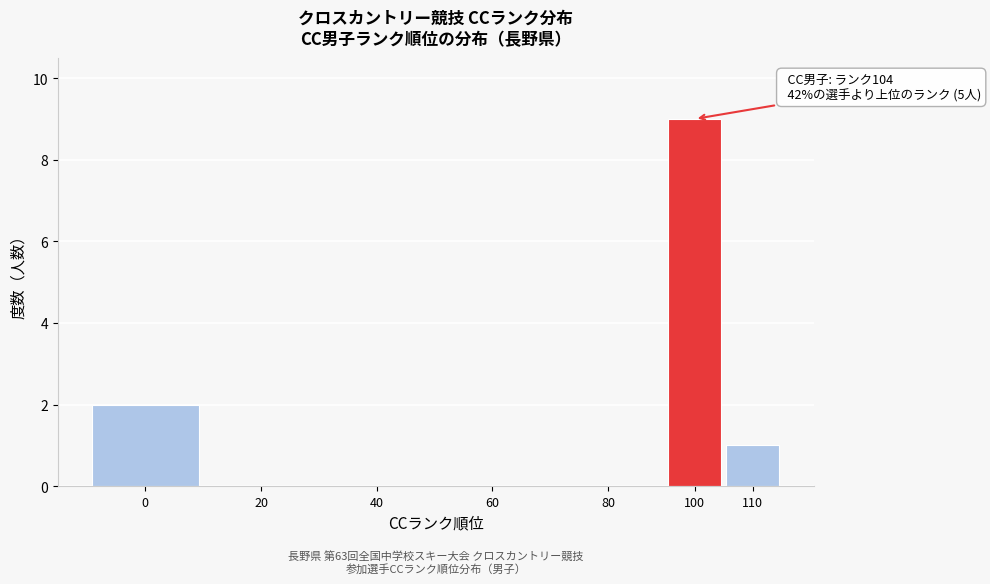

Reading left to right, extract all data points from this chart.

0=2	20=0	40=0	60=0	80=0	100=9	110=1